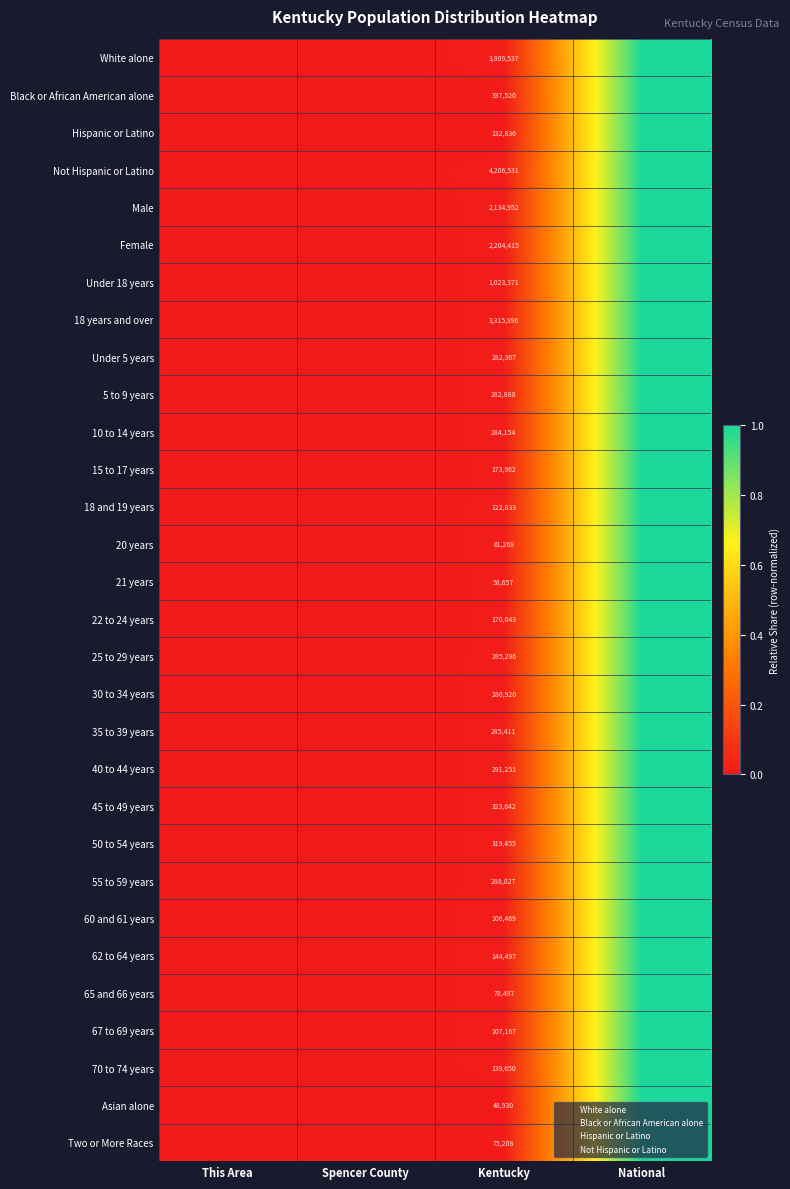

At which label does 5 to 9 years reach its minimum?

This Area